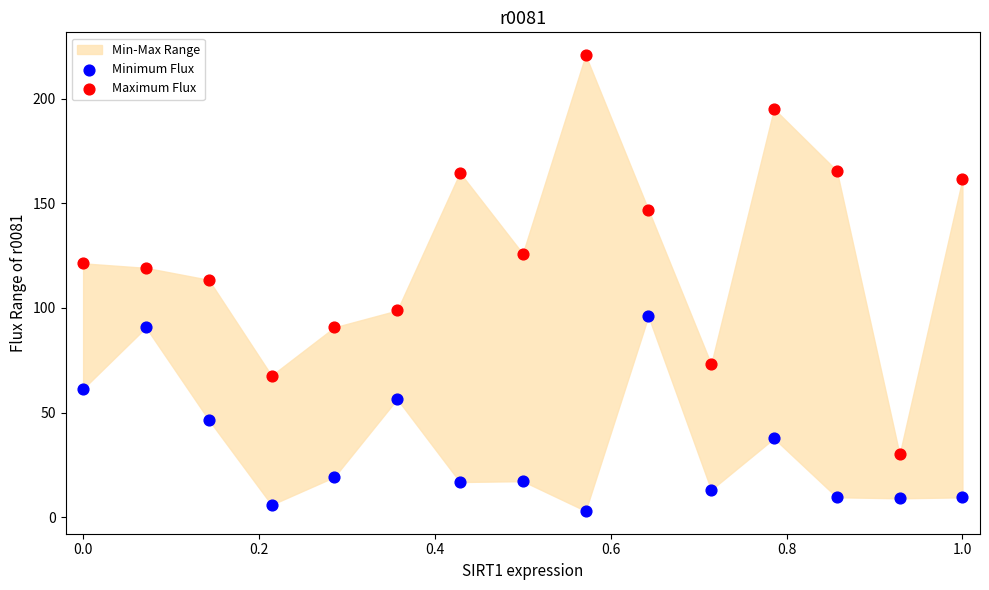

What is the X range (max minus min) for the scatter plot?

1.0